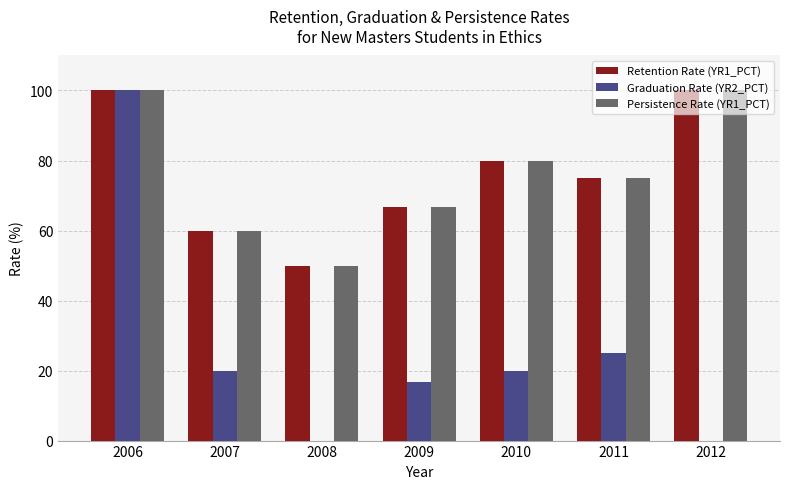

What is the maximum value shown in the chart?

100.0